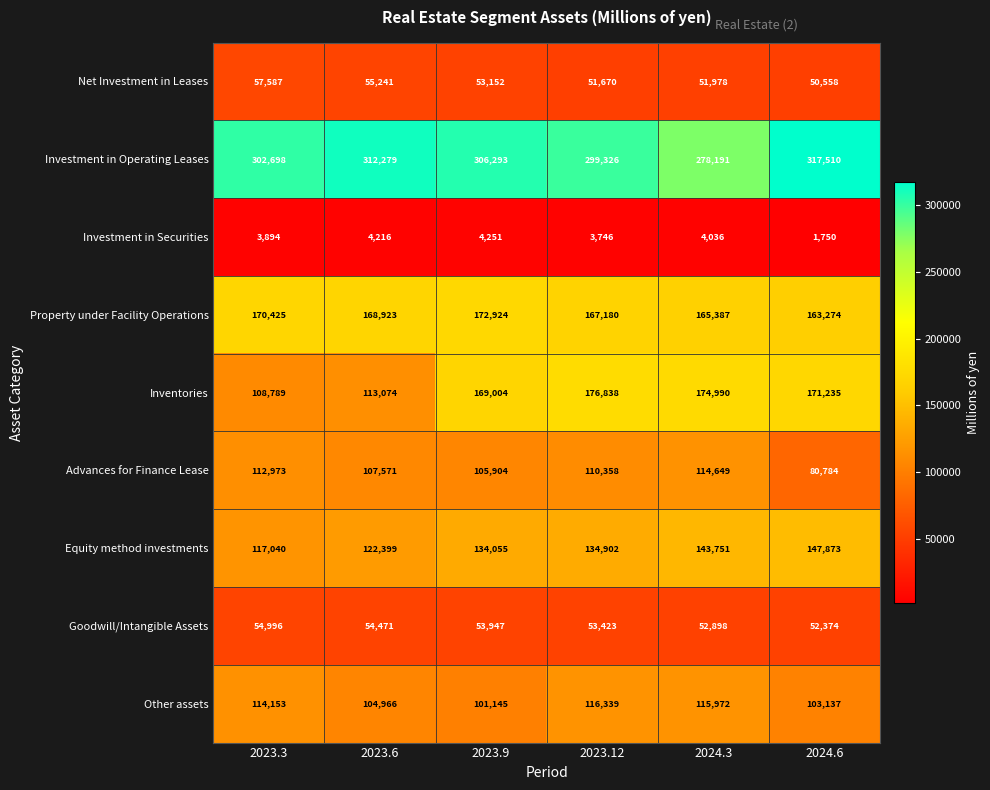

Count the number of categories in the chart.

6